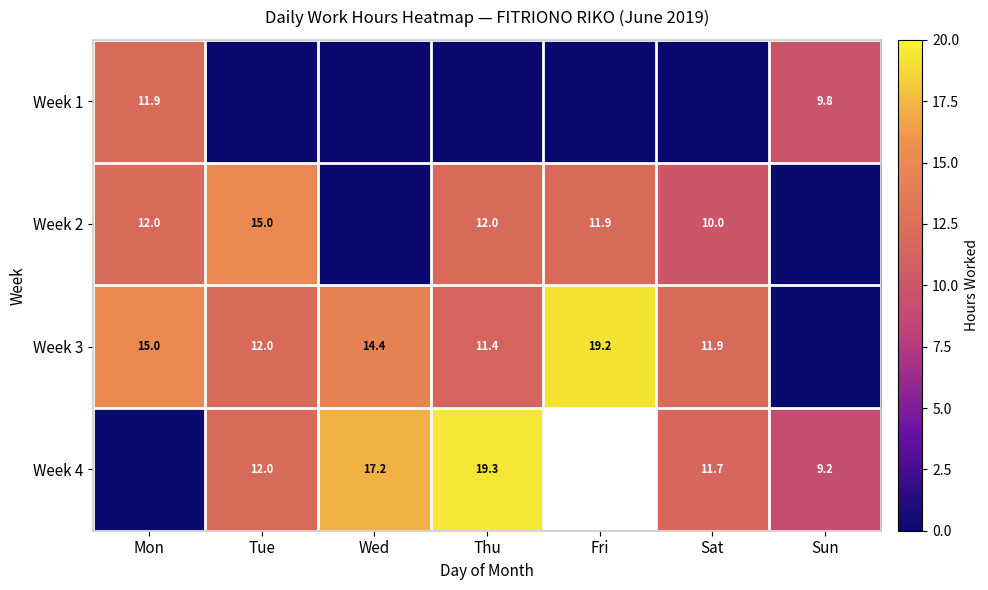

Between Mon and Tue, which is larger?

Mon